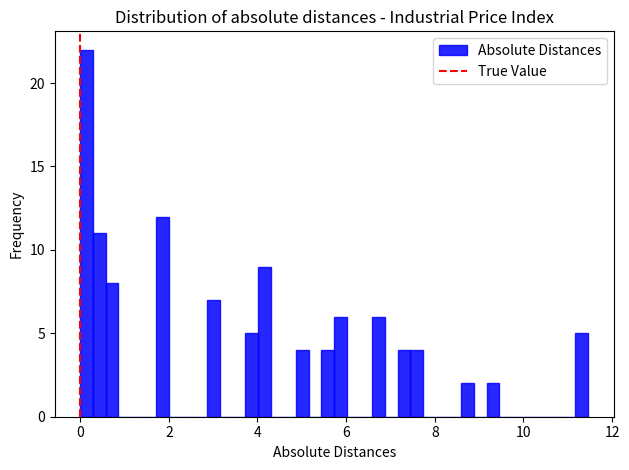

Around what value on the x-axis is the tallest bar? Give the approximate position of its centre, as read against the axis.

0.2